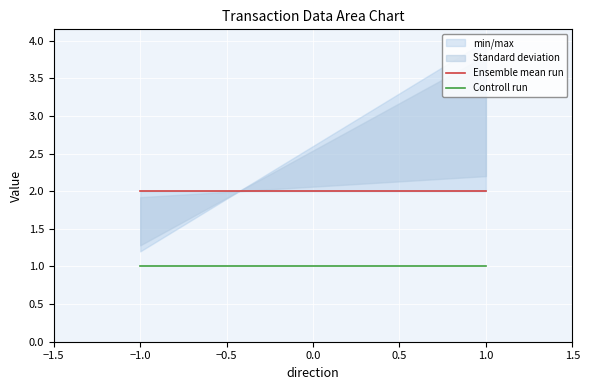

How many data points does each series have?

2